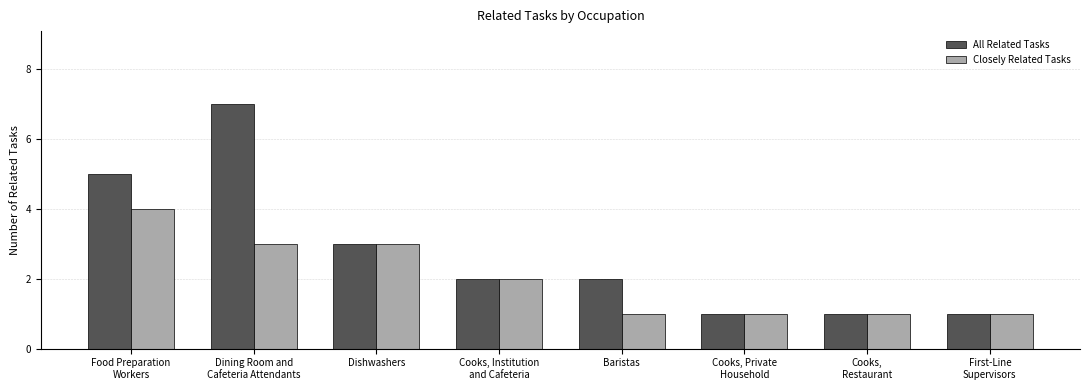

What is the sum of all Closely Related Tasks values?

16